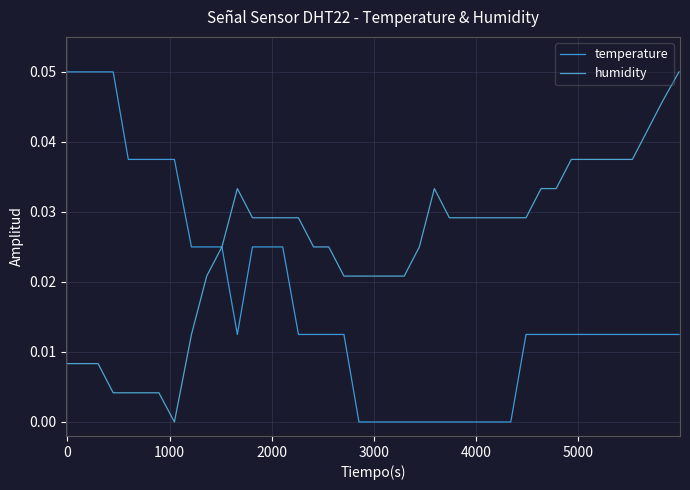

At how many categories does at least one series exceed 0?

40